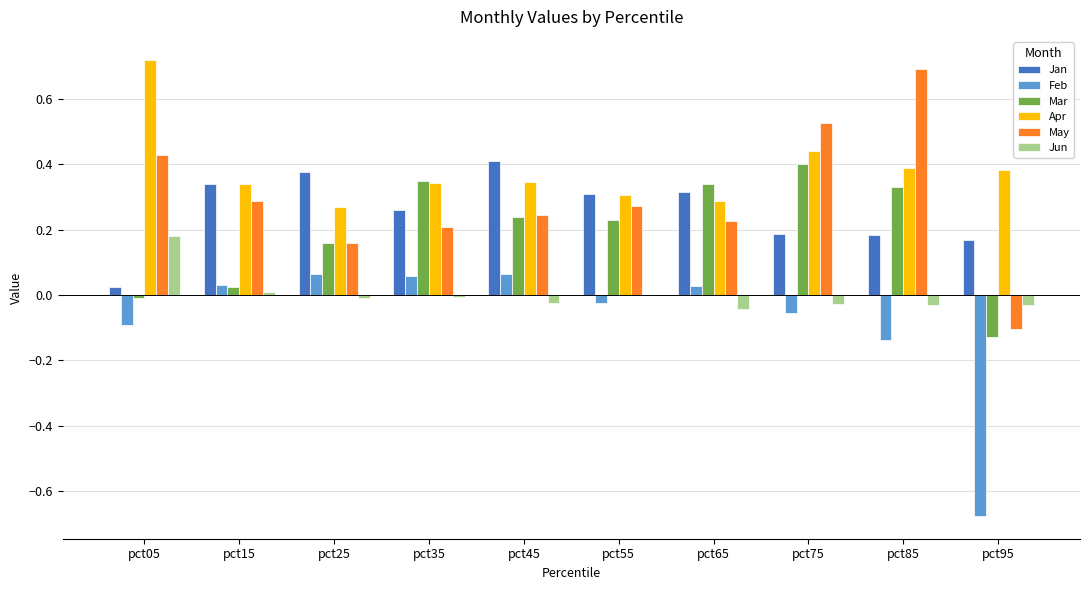

True or false: Mar has a value of 0.3 at pct65.

True